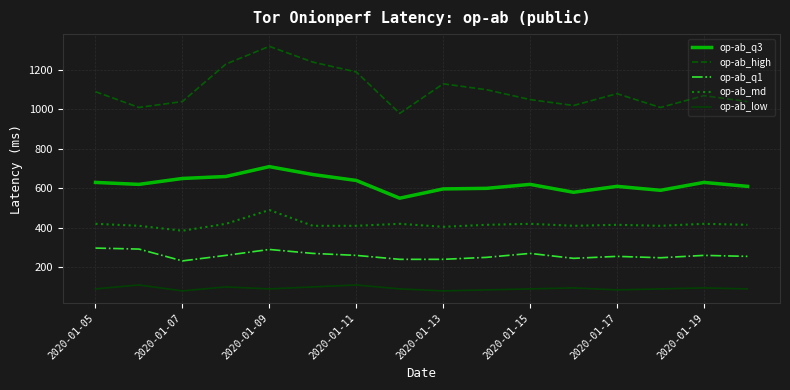

What is the highest value of the op-ab_q3 series?

710